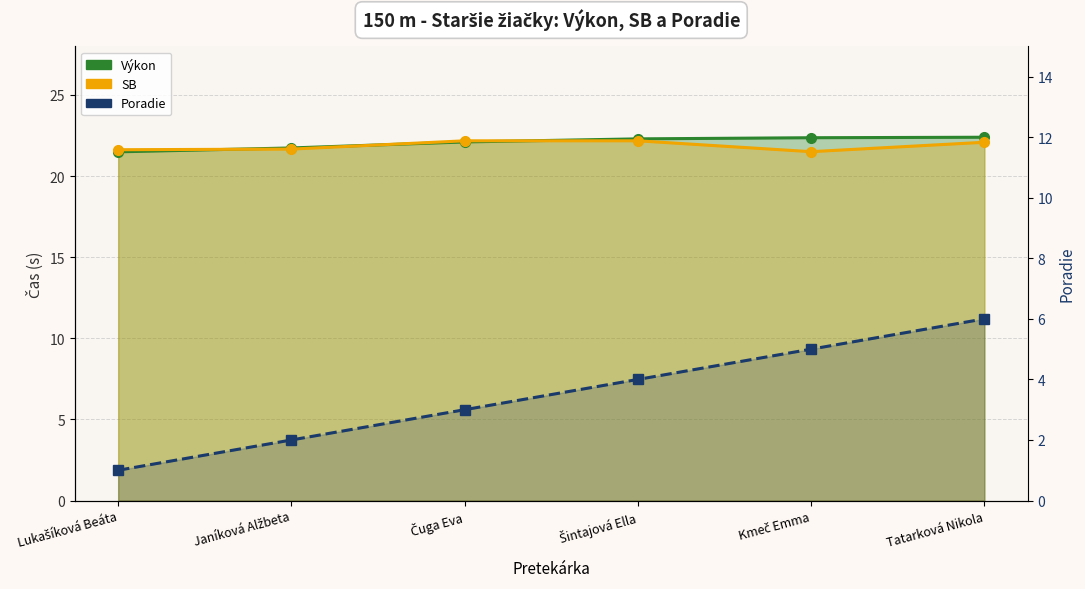

Reading left to right, list all the values displayed in this chart.

Výkon: 21.5	21.7	22.1	22.3	22.4	22.4
SB: 21.6	21.7	22.2	22.2	21.5	22.1
Poradie: 1.0	2.0	3.0	4.0	5.0	6.0